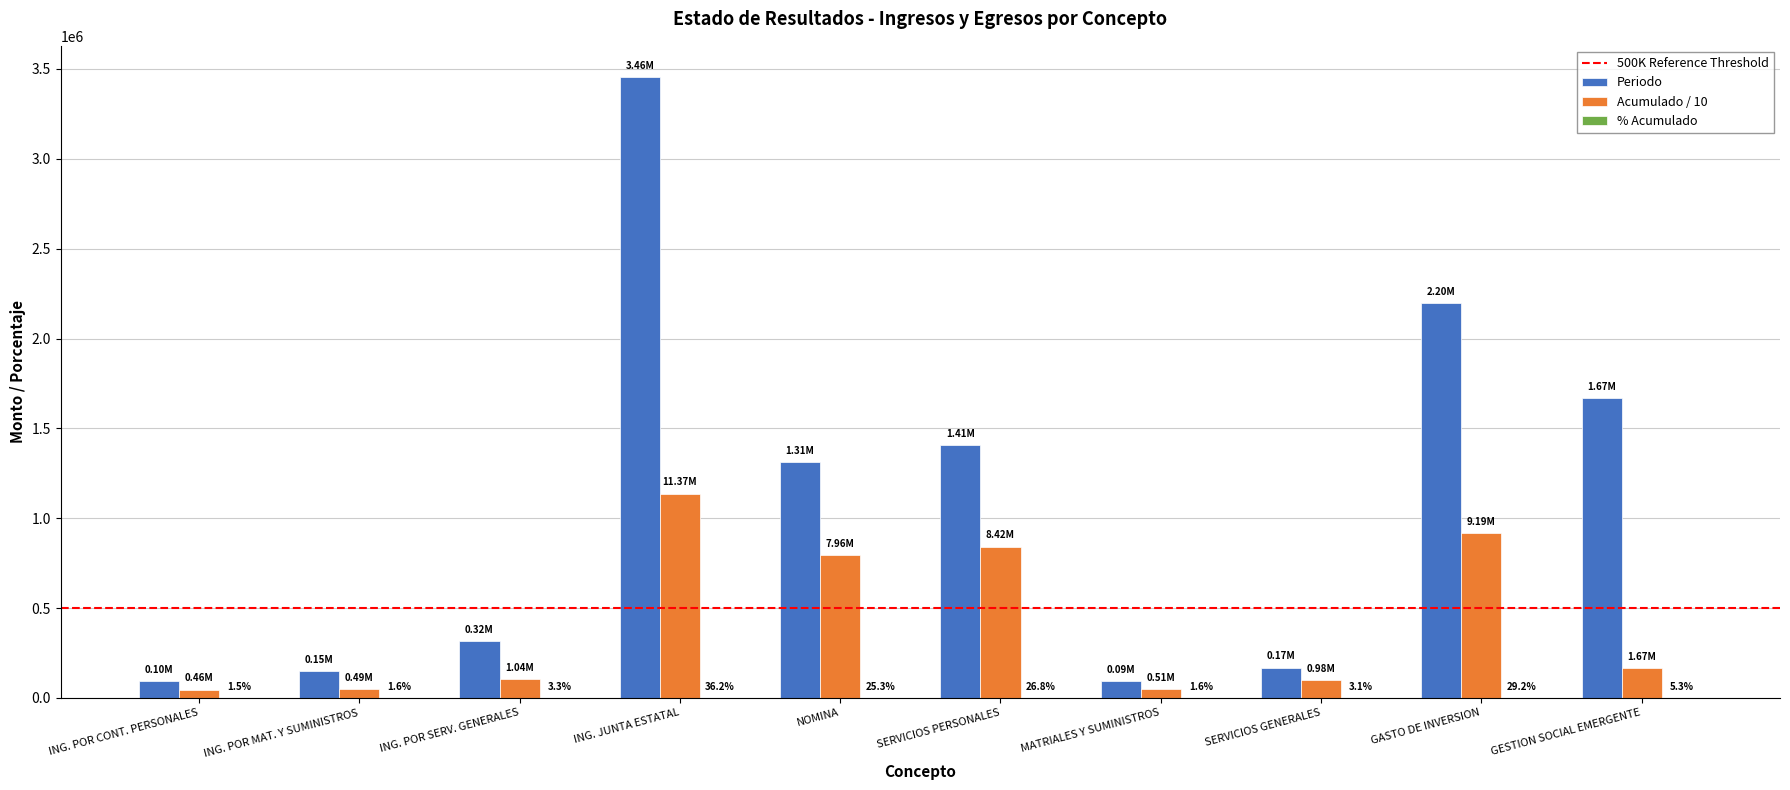

What is the sum of all Periodo values?

10868873.2